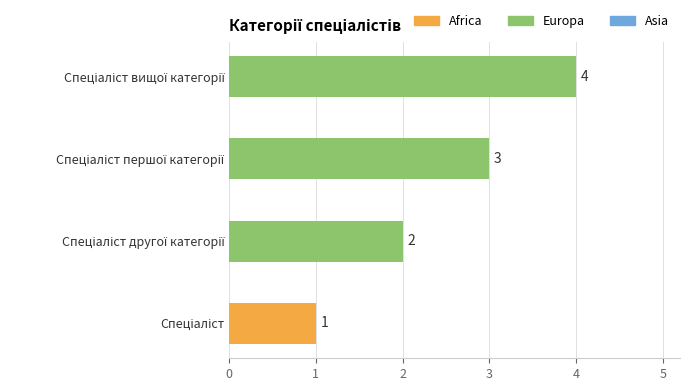

What is the difference between the maximum and second lowest values?

2